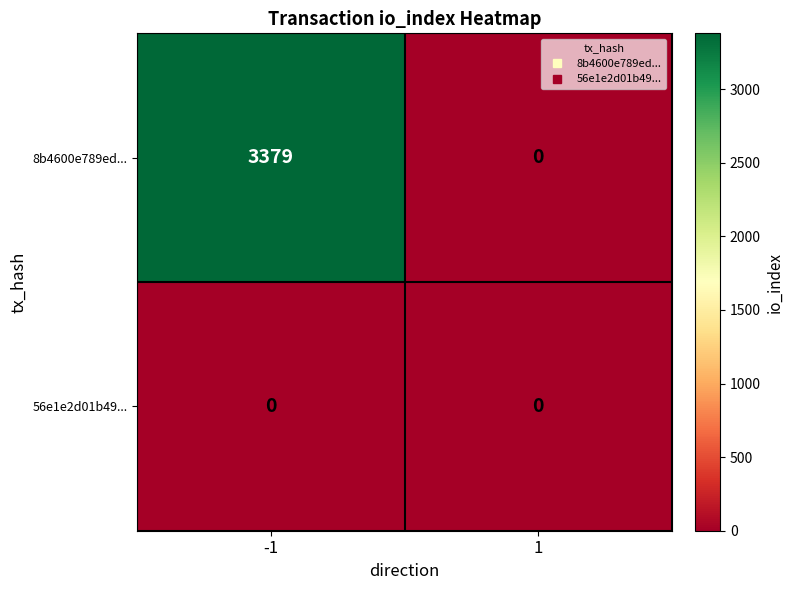

What is the sum of the 8b4600e789ed... values at 1 and -1?

3379